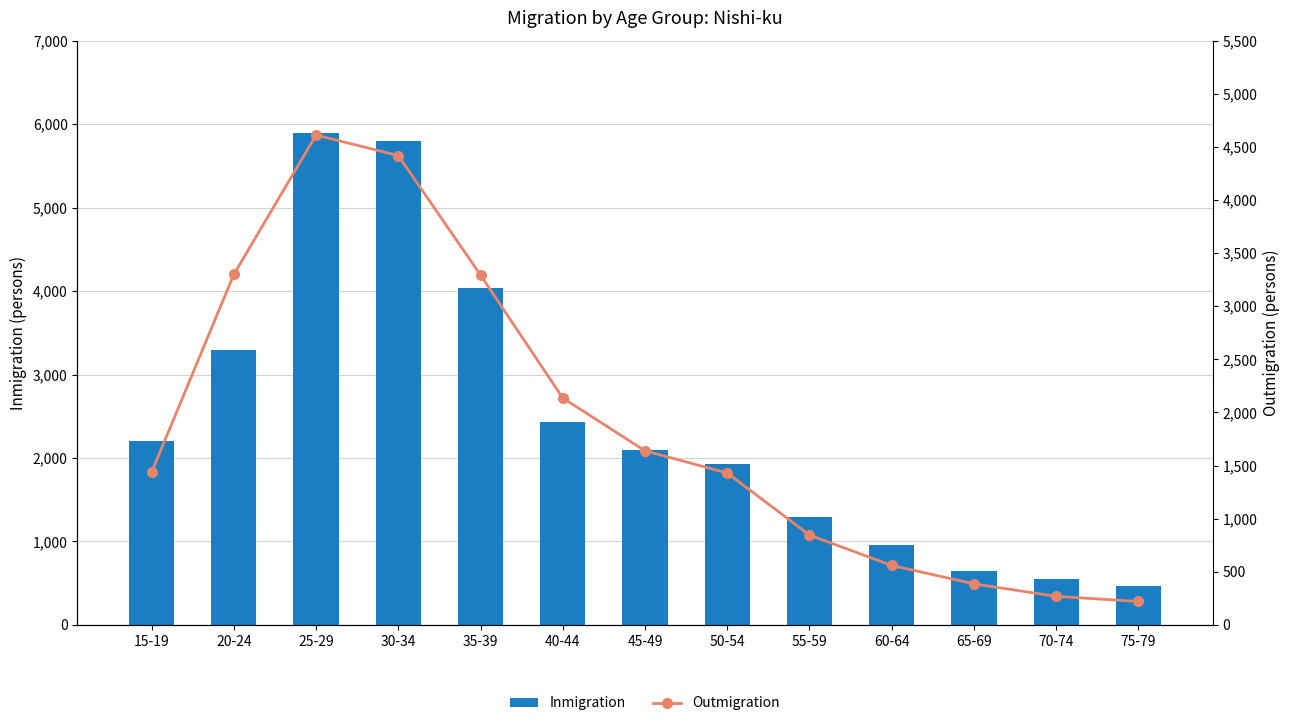

Reading left to right, extract all data points from this chart.

Inmigration: 15-19=2209	20-24=3296	25-29=5893	30-34=5799	35-39=4041	40-44=2435	45-49=2097	50-54=1930	55-59=1290	60-64=957	65-69=648	70-74=545	75-79=472
Outmigration: 15-19=1437	20-24=3299	25-29=4611	30-34=4418	35-39=3293	40-44=2136	45-49=1639	50-54=1430	55-59=846	60-64=560	65-69=387	70-74=269	75-79=221